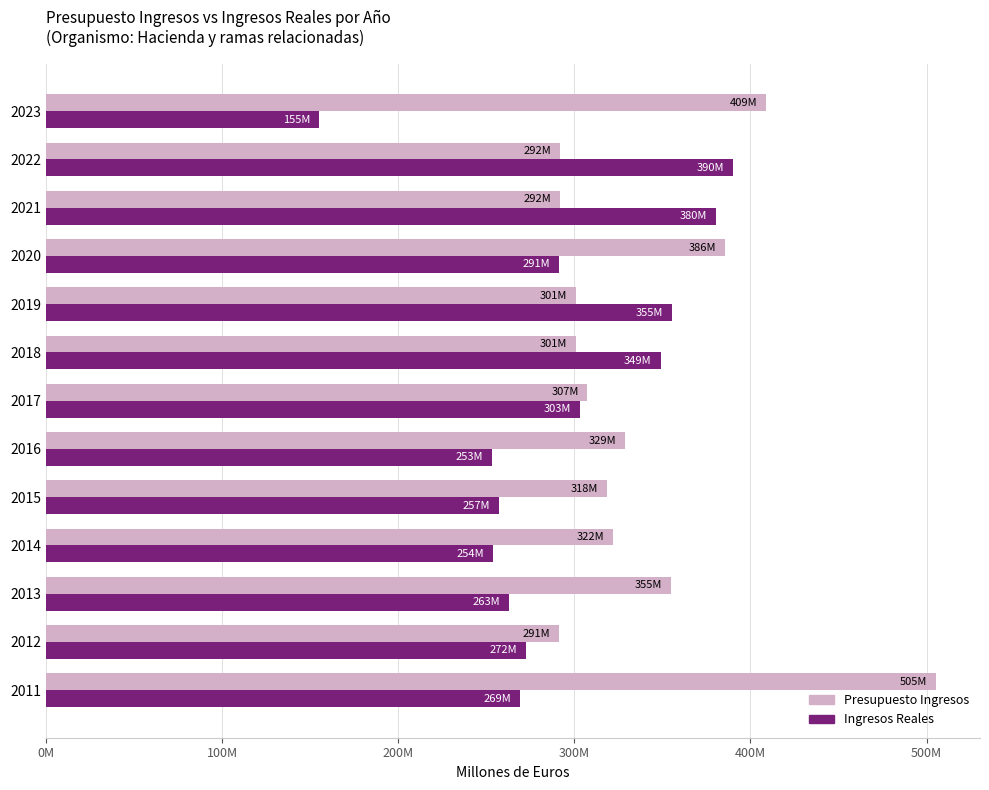

What are all the series names shown in the legend?

Presupuesto Ingresos, Ingresos Reales